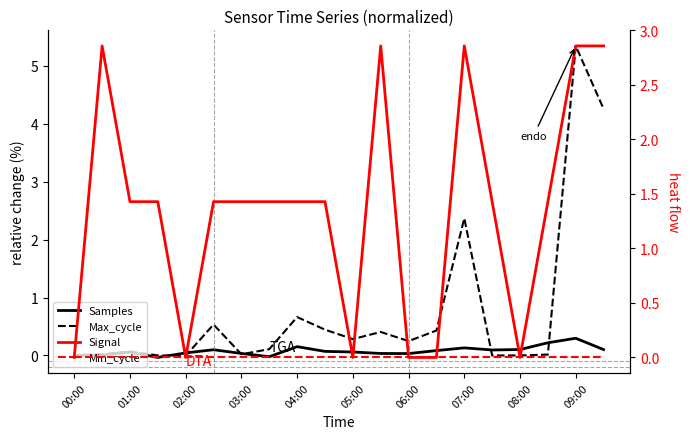

At which label does Min_cycle reach its minimum?

00:00